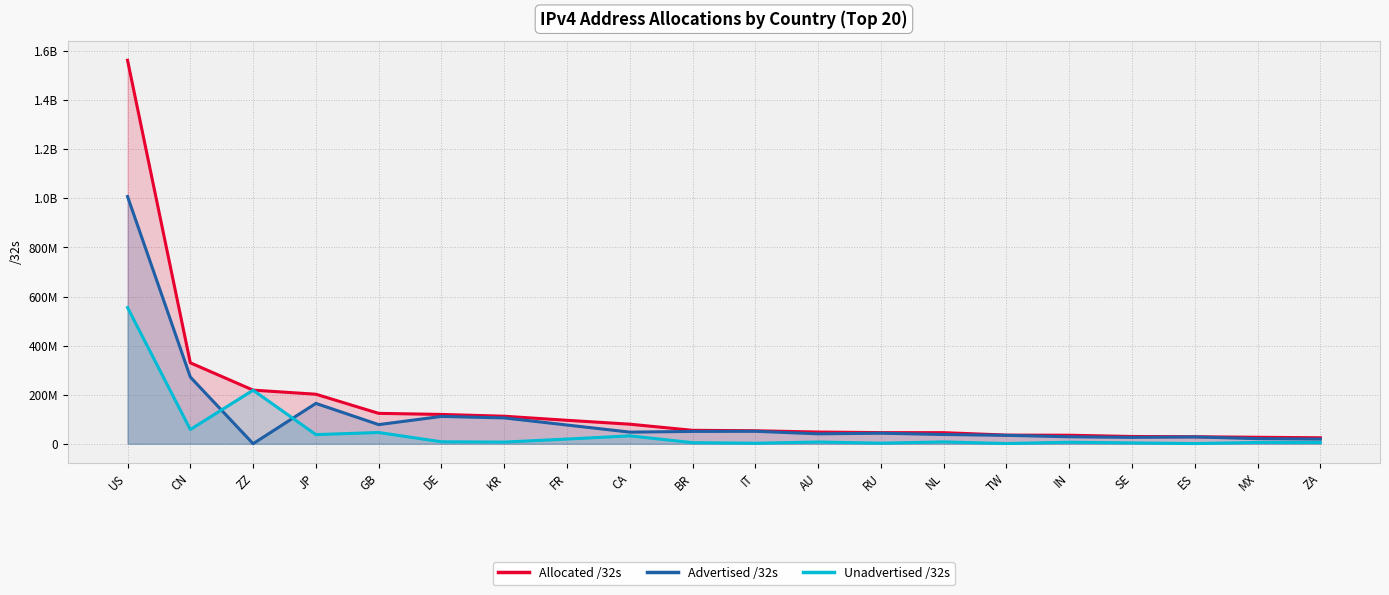

How many values in the Unadvertised /32s series are below 7235416?

10